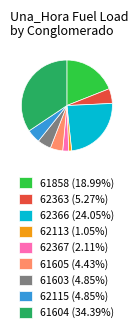

Is there any slice that represents more than half of the pie?

No